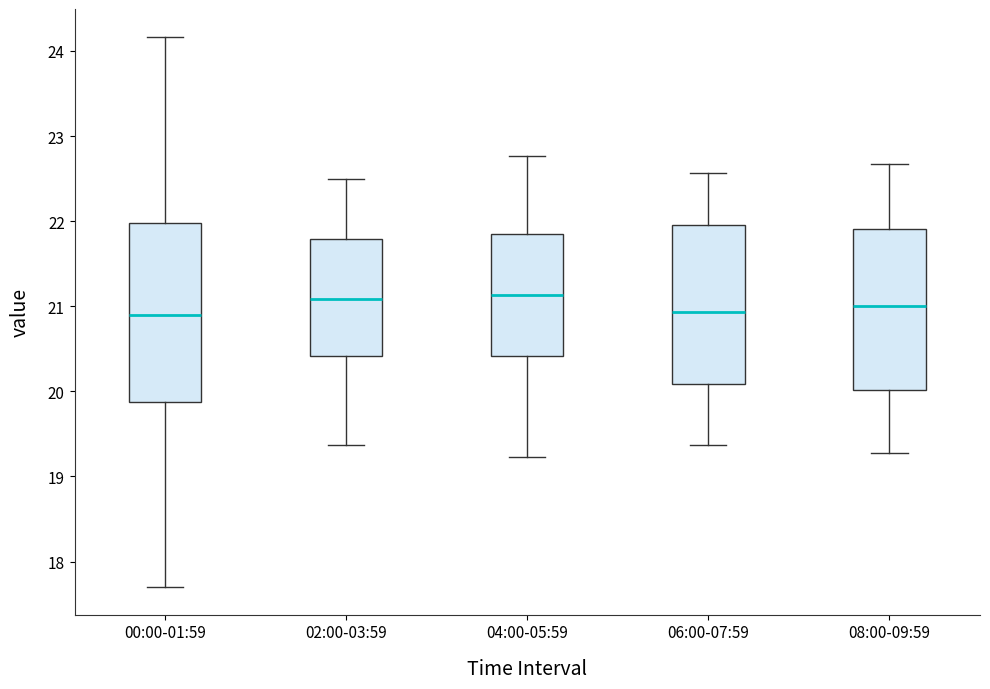

Where does the lower whisker of the box for 04:00-05:59 end on the y-axis? The values are not printed on the chart, so give them approximately, as read against the axis.

19.2